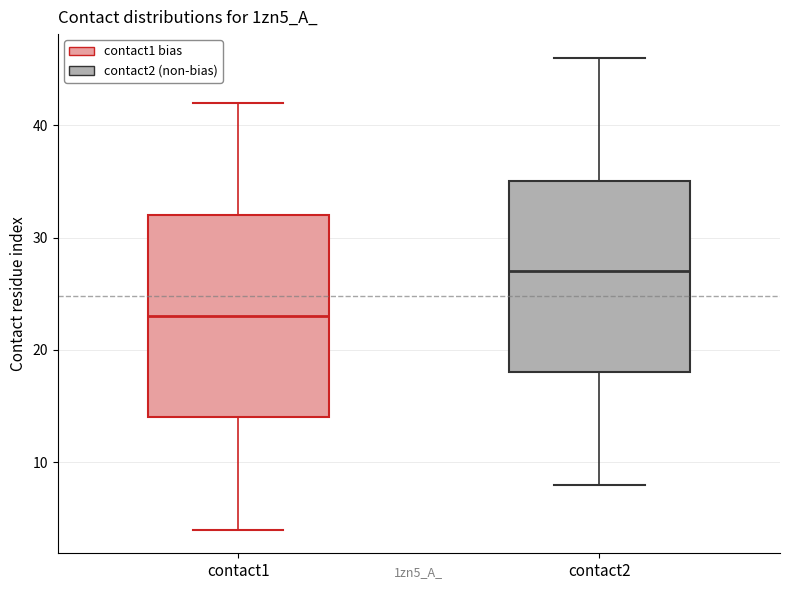

Where does the median line of the box for contact2 sit on the y-axis? The values are not printed on the chart, so give them approximately, as read against the axis.

27